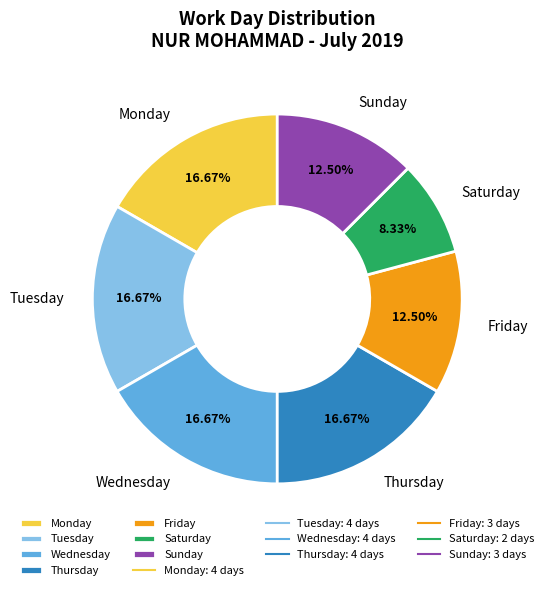

Which category has the smallest portion of the pie?

Saturday